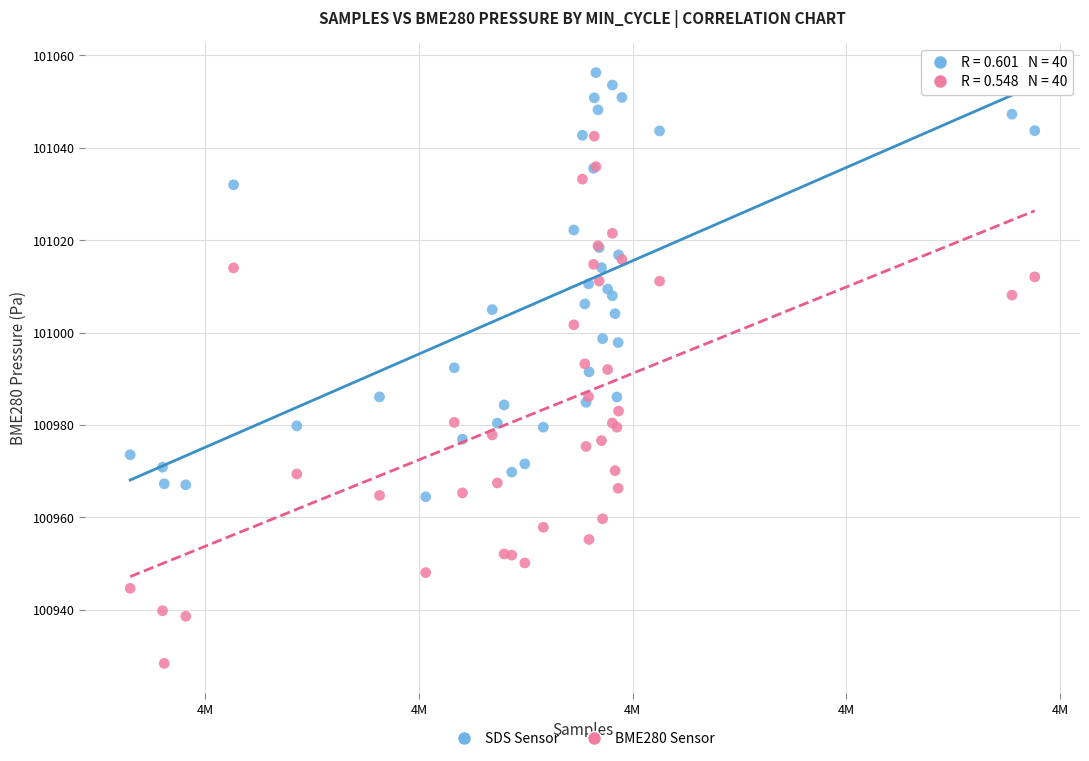

What is the X range (max minus min) for the scatter plot?

42330.0